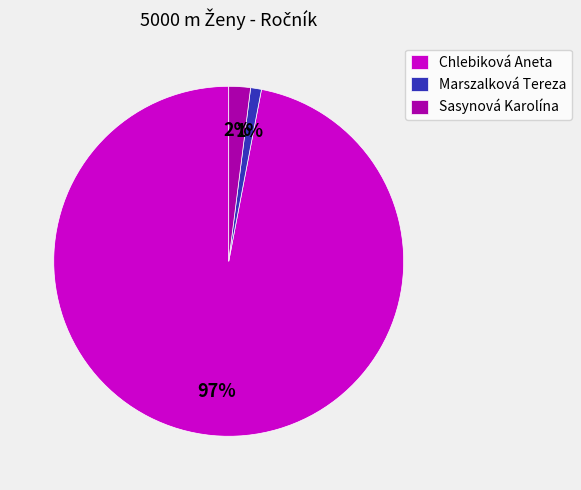

Does Chlebiková Aneta represent more than half of the total?

Yes